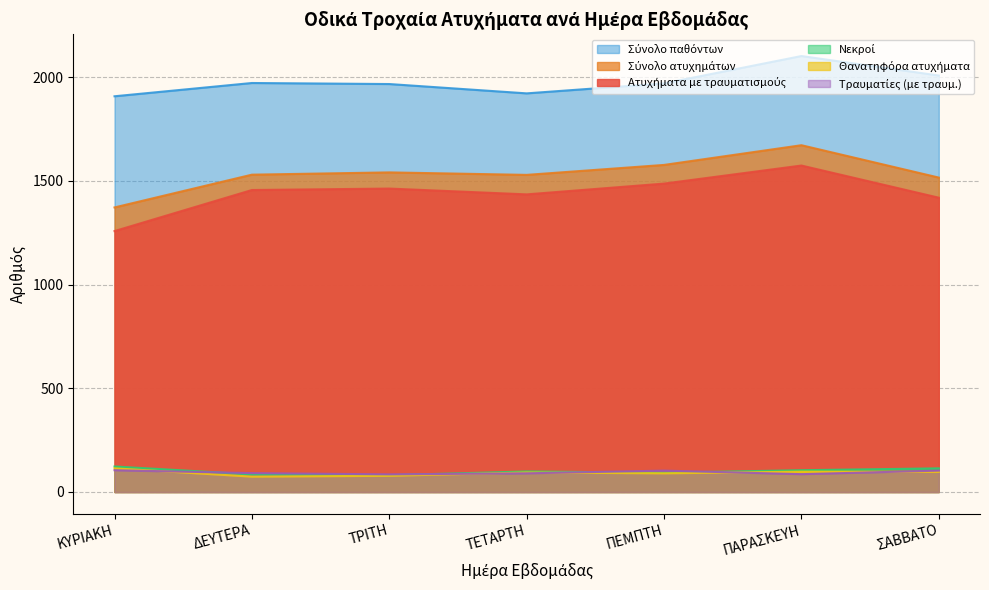

What is the difference between the Νεκροί values at ΔΕΥΤΕΡΑ and ΣΑΒΒΑΤΟ?

29